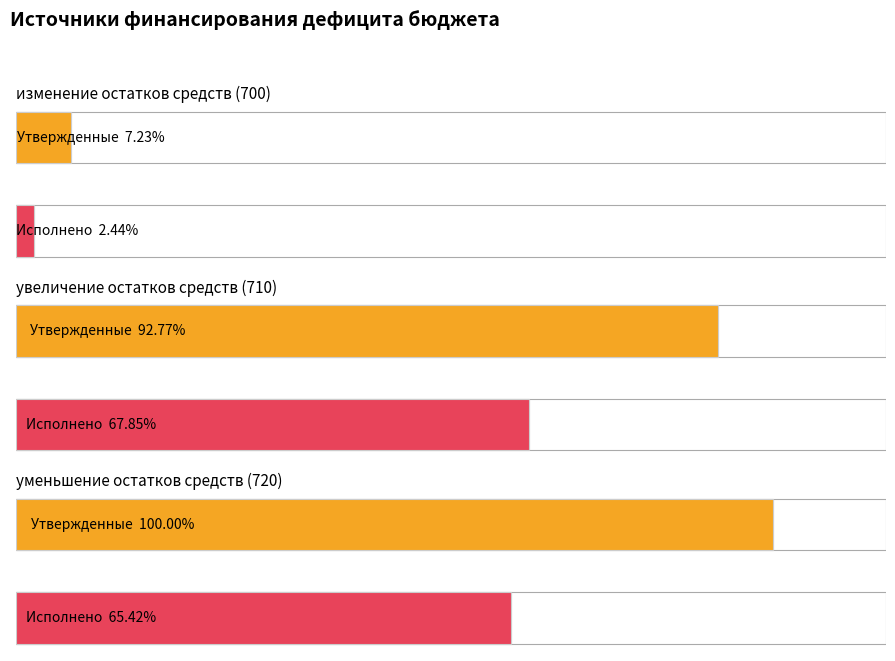

Is the value of Исполнено at уменьшение остатков средств (720) greater than the value of Утвержденные бюджетные назначения at изменение остатков средств (700)?

Yes